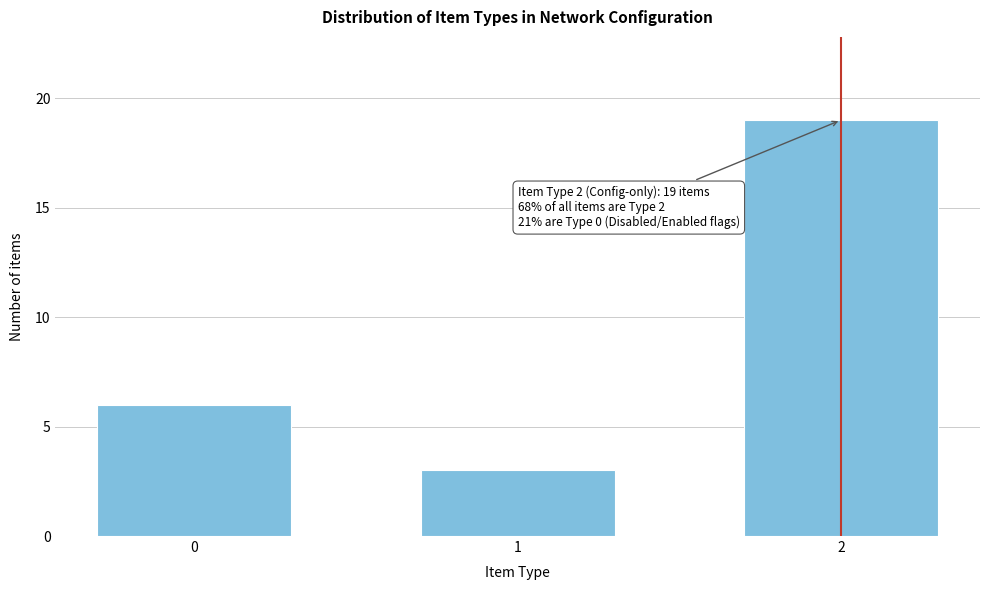

Reading right to left, extract all data points from this chart.

19	3	6